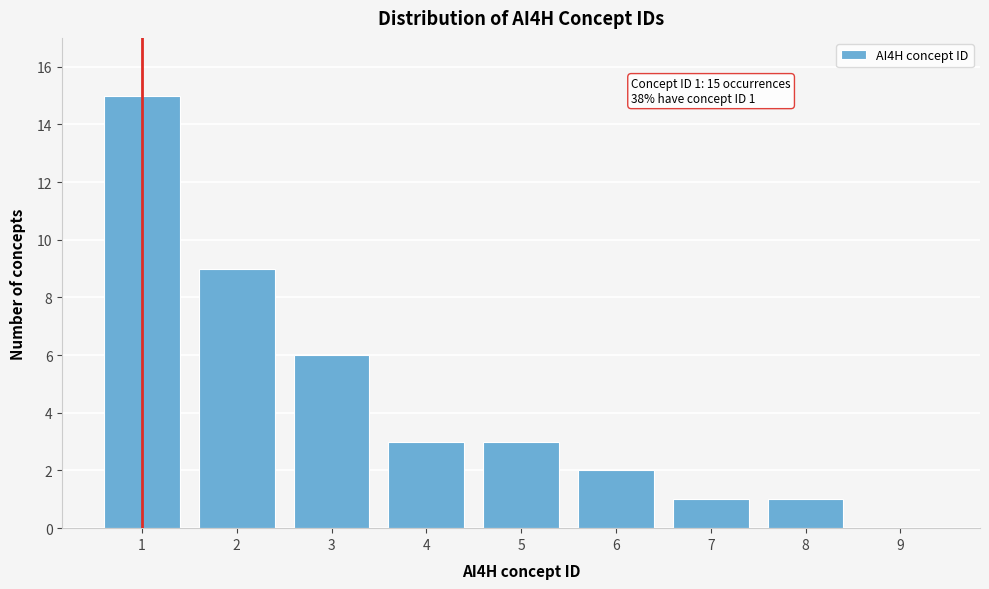

Reading left to right, list all the values displayed in this chart.

1=15	2=9	3=6	4=3	5=3	6=2	7=1	8=1	9=0